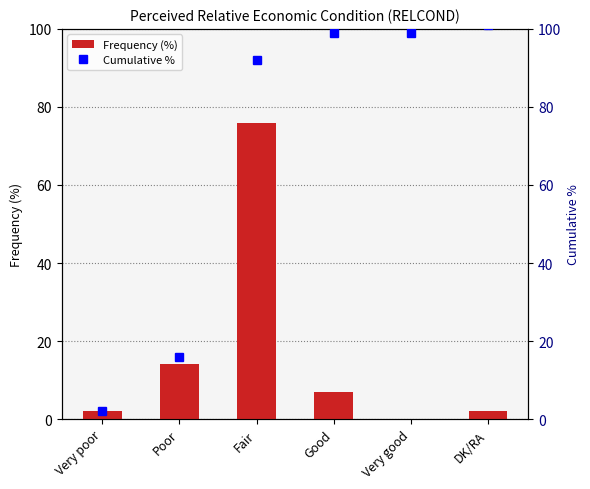

Does the chart contain stacked bars?

No